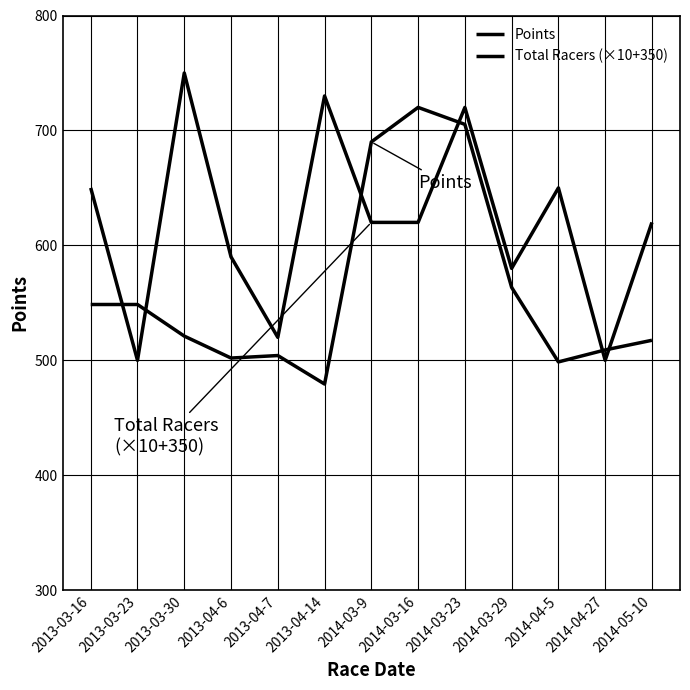

Is the value of Total Racers (×10+350) at 2014-04-27 greater than the value of Points at 2013-03-16?

No